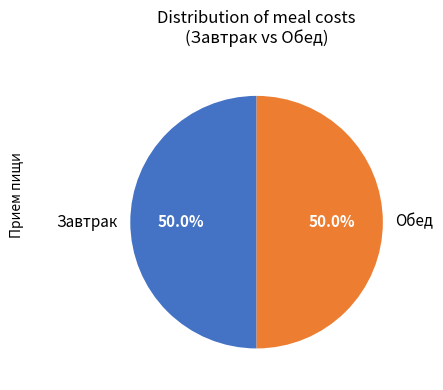

Is the sum of Завтрак and Обед greater than half?

Yes